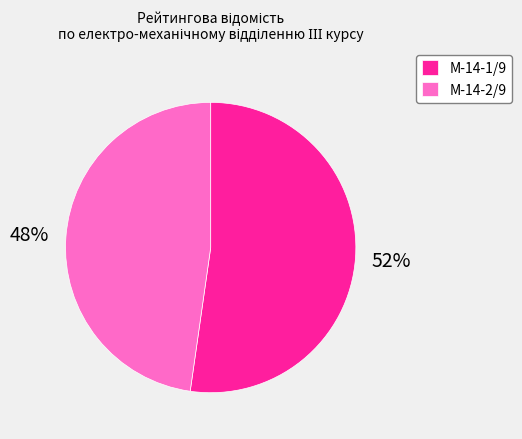

Is М-14-1/9 the majority of the pie?

Yes